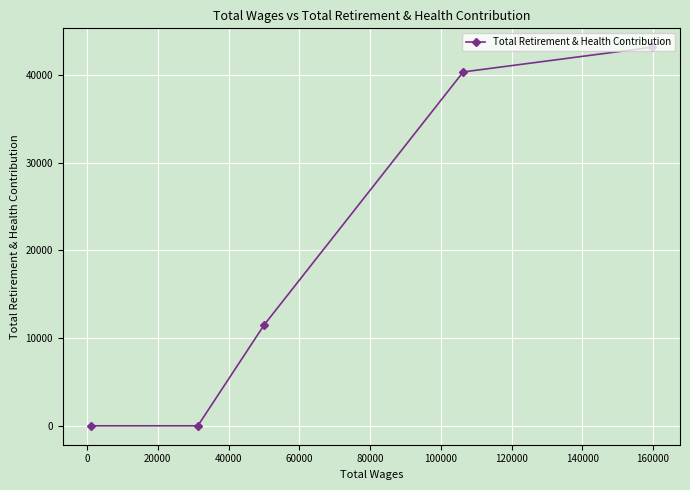

What is the maximum value shown in the chart?

43186